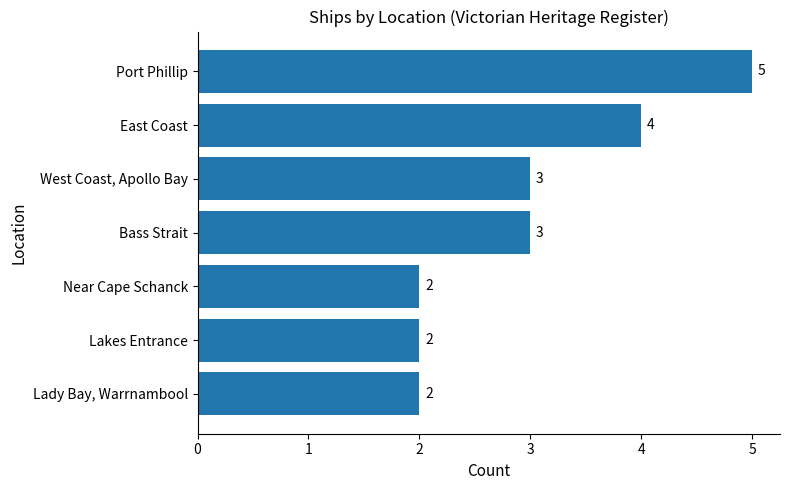

How many data points does each series have?

7